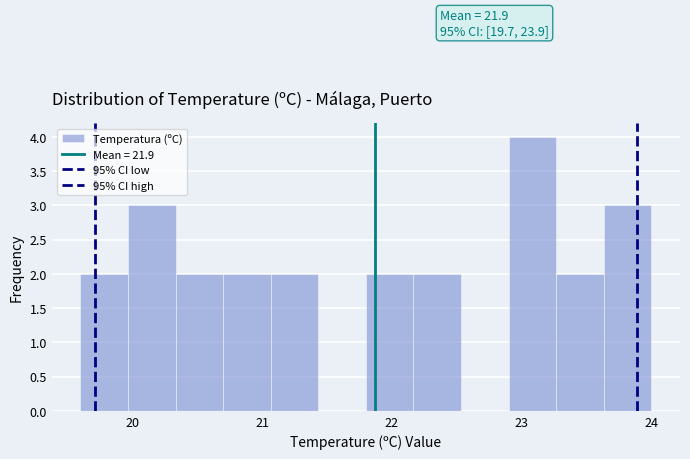

Around what value on the x-axis is the tallest bar? Give the approximate position of its centre, as read against the axis.

23.1